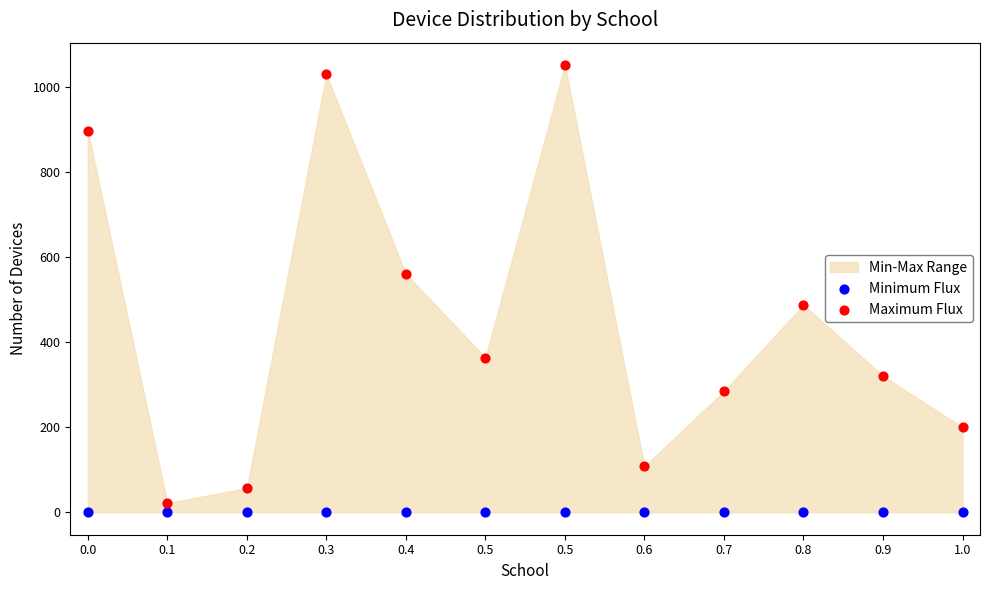

Which series reaches the minimum Y coordinate?

Minimum Flux